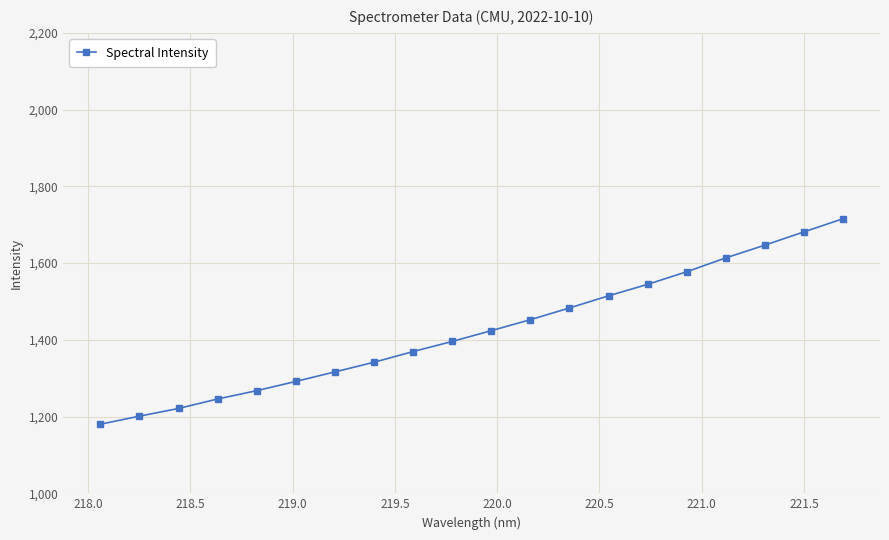

What is the sum of all values?

28483.5